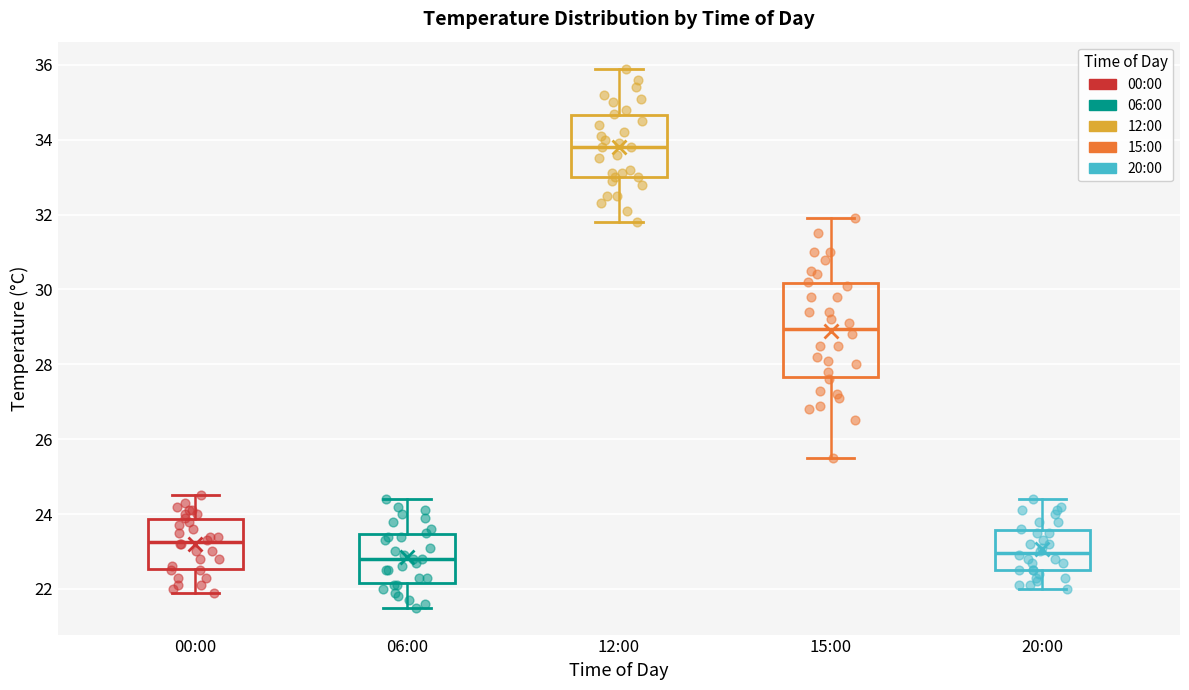

Which box is the tallest, from its lower edge to its upper edge?

15:00